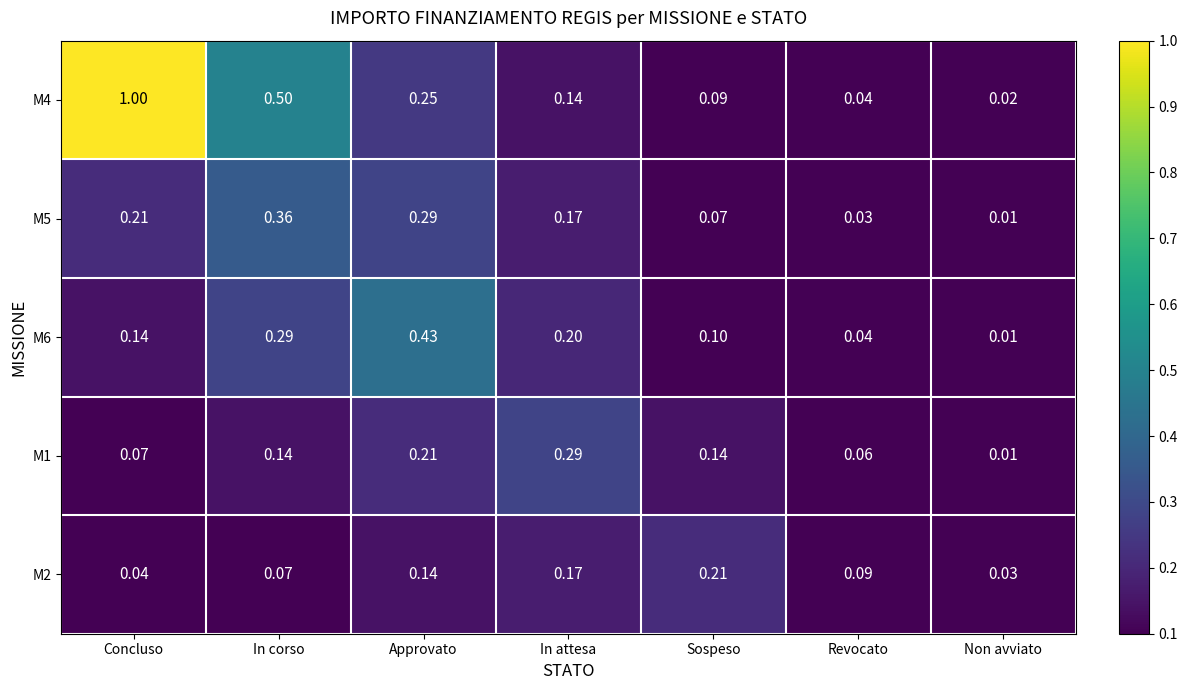

At which label is M1 closest to 0?

Non avviato